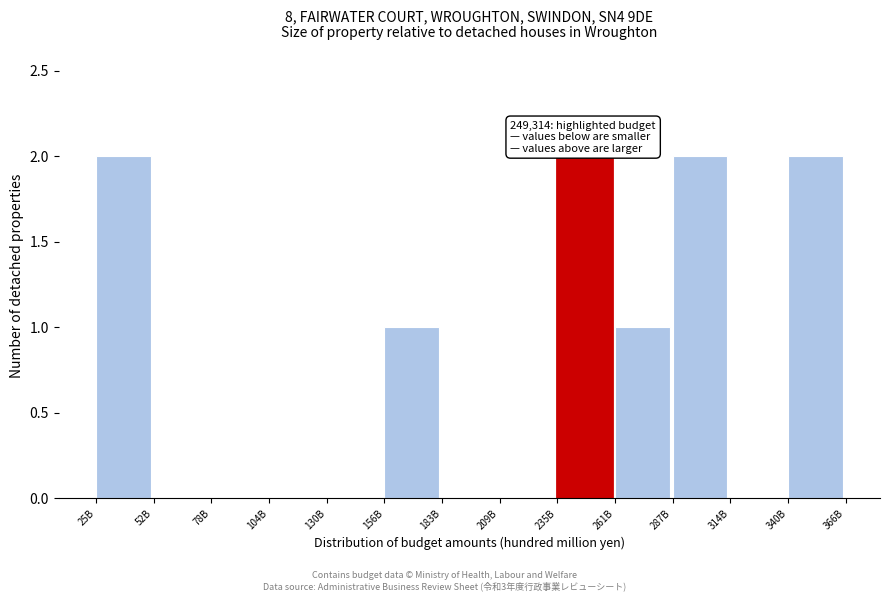

Reading left to right, list all the values displayed in this chart.

25B=2	52B=0	78B=0	104B=0	130B=0	156B=1	183B=0	209B=0	235B=2	261B=1	287B=2	314B=0	340B=2